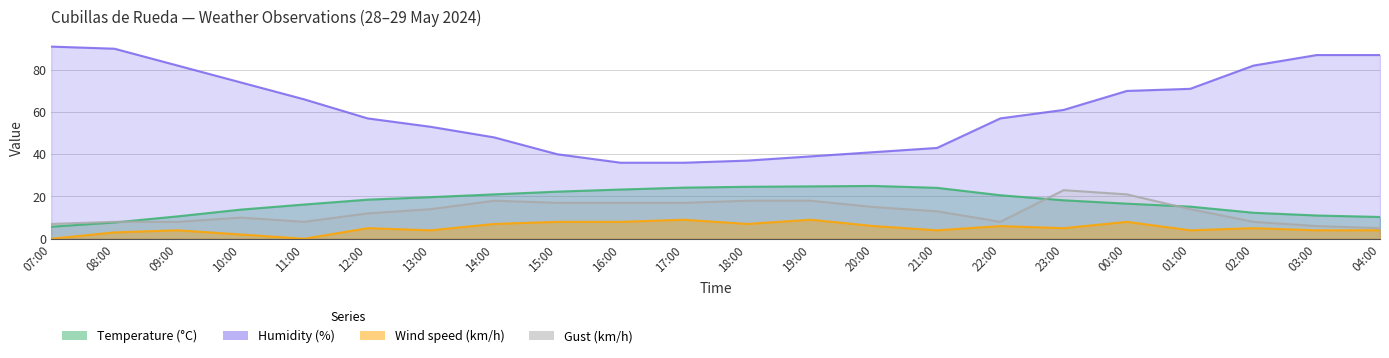

Which label corresponds to the smallest value in the chart?

07:00